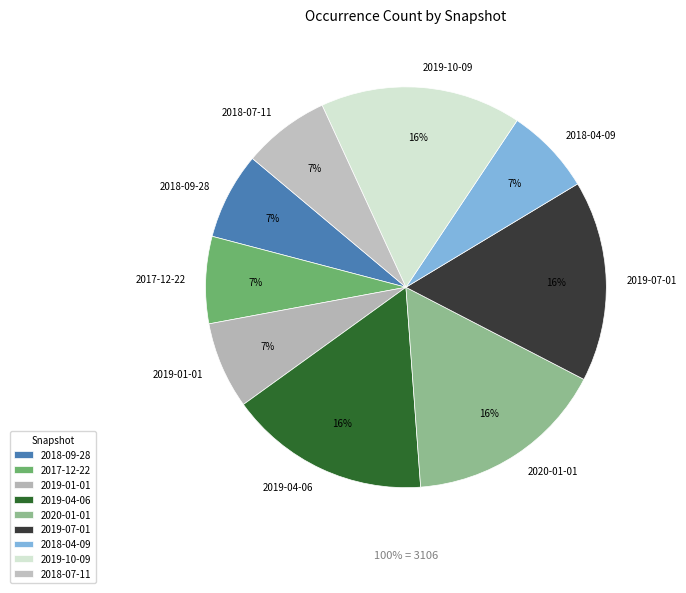

To the nearest percent, what portion does 2018-09-28 represent?

7%